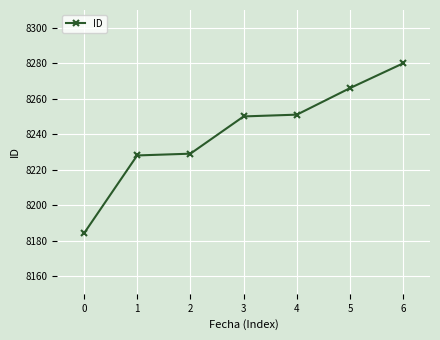

What is the value of the 4th point from the left?

8250